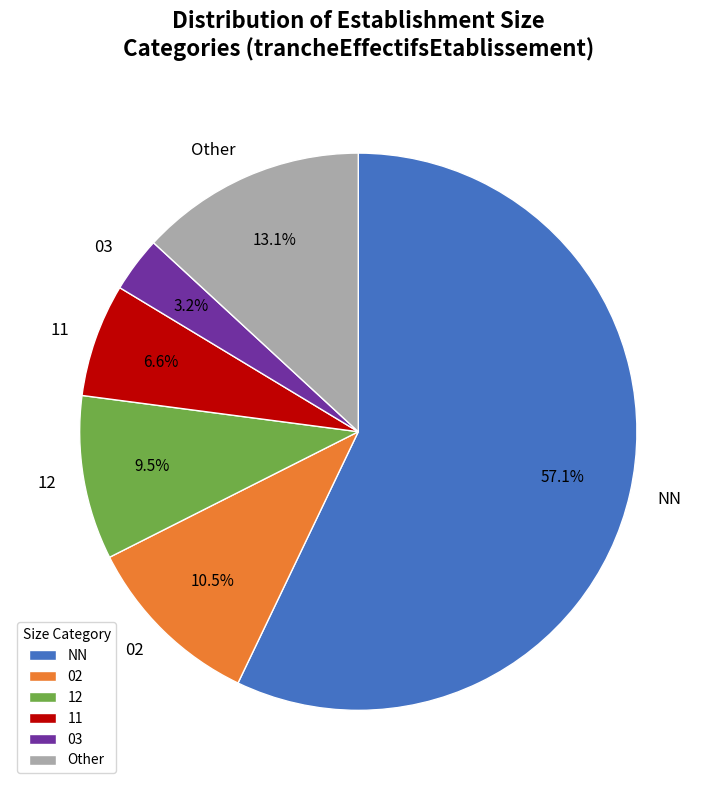

What percentage do 11 and 03 together represent?

9.8%